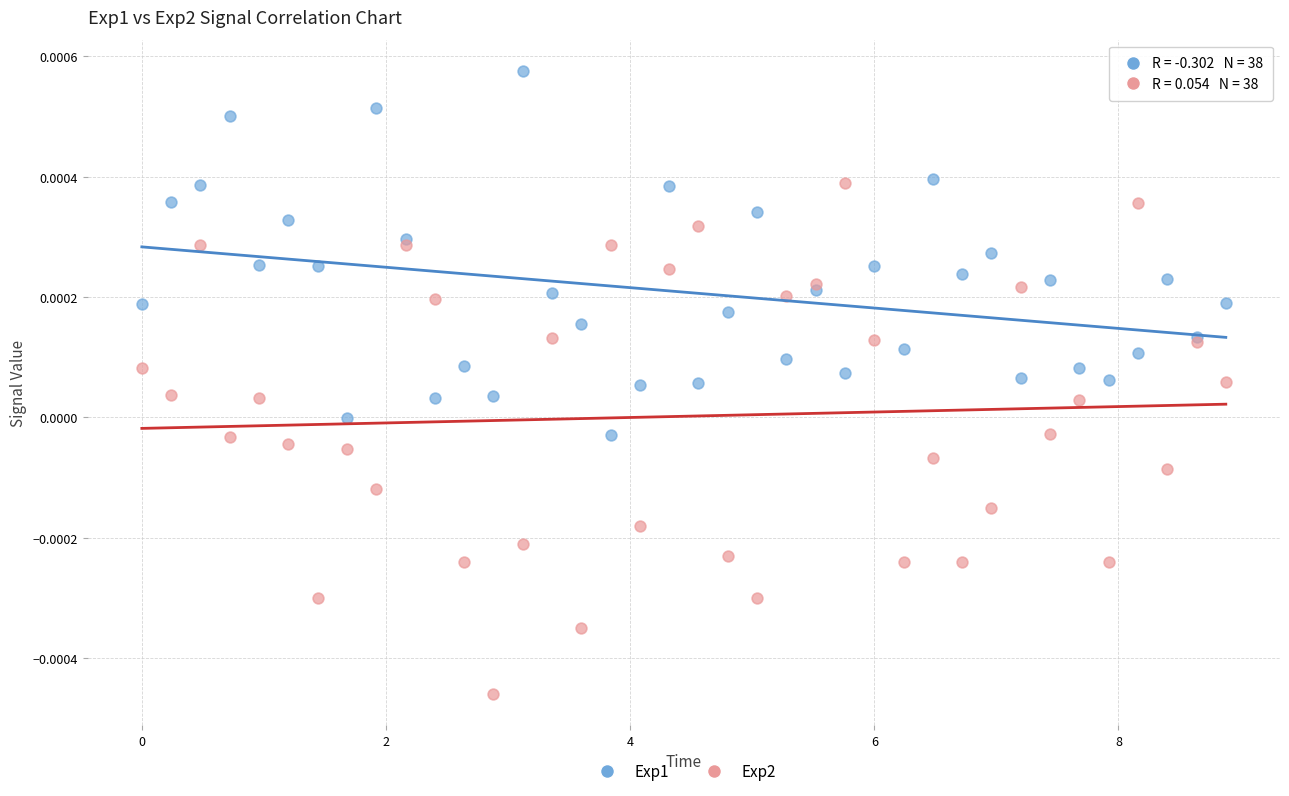

Which series has the widest spread of Y values?

Exp2